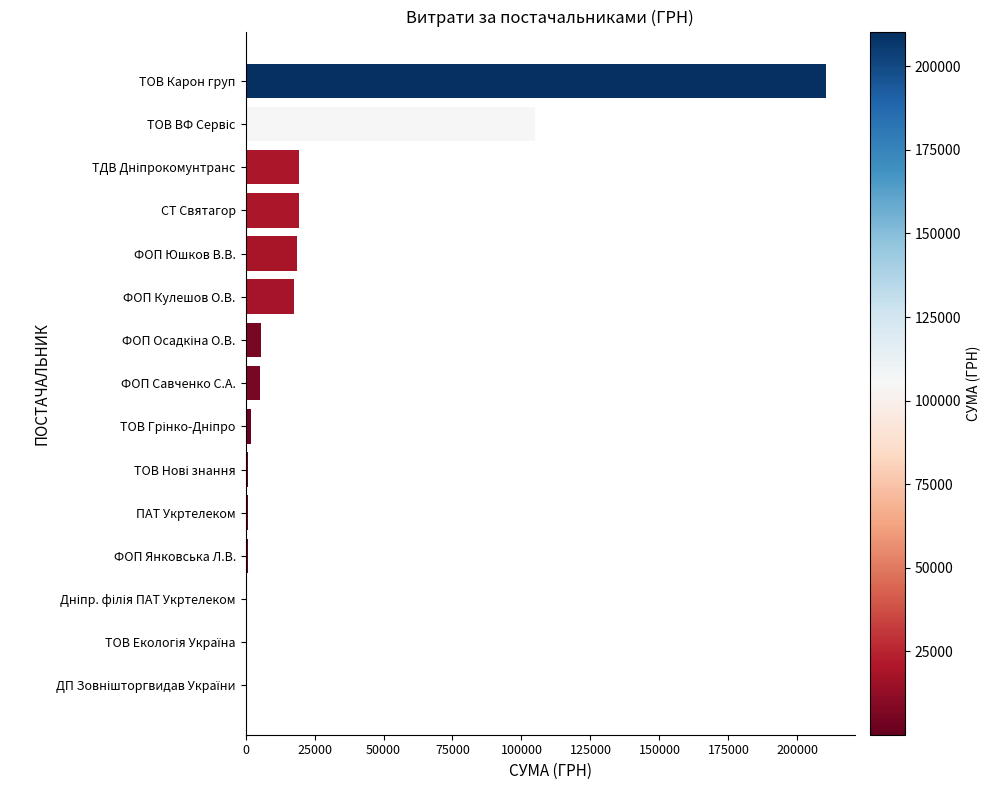

What is the sum of all values?

406040.1